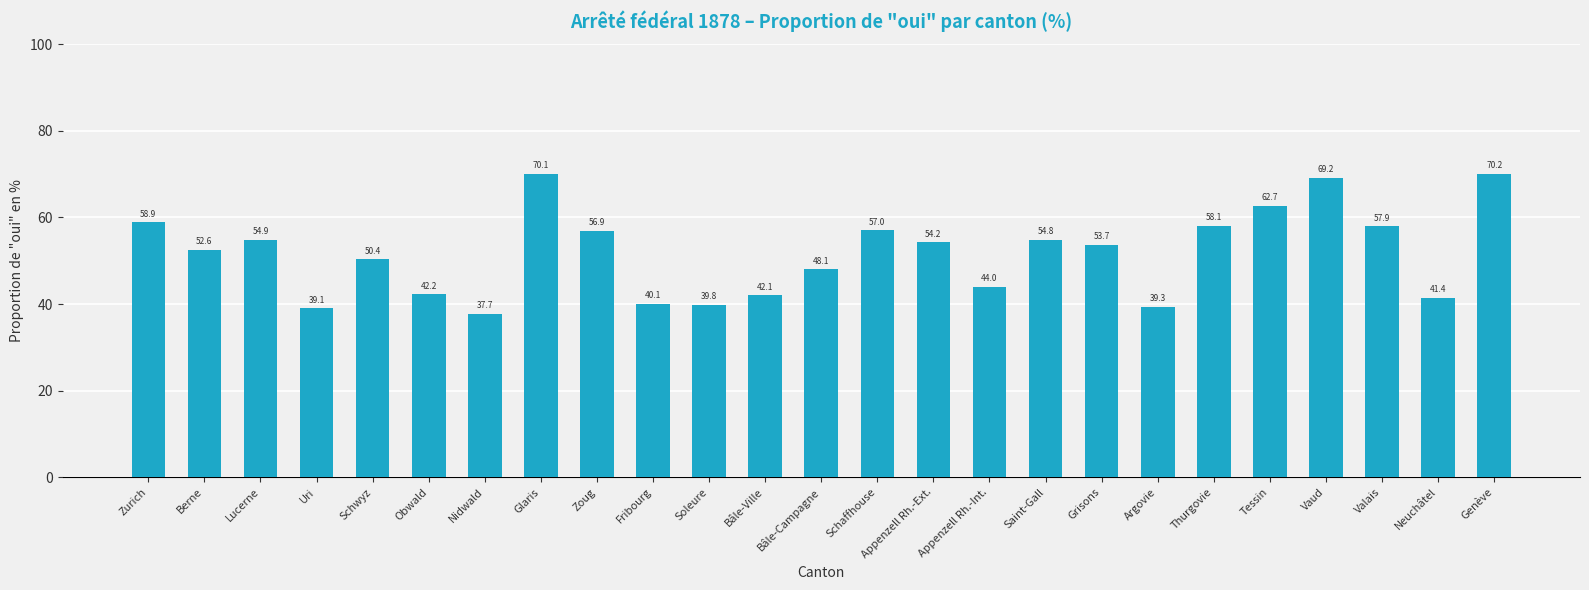

Between Uri and Thurgovie, which is larger?

Thurgovie